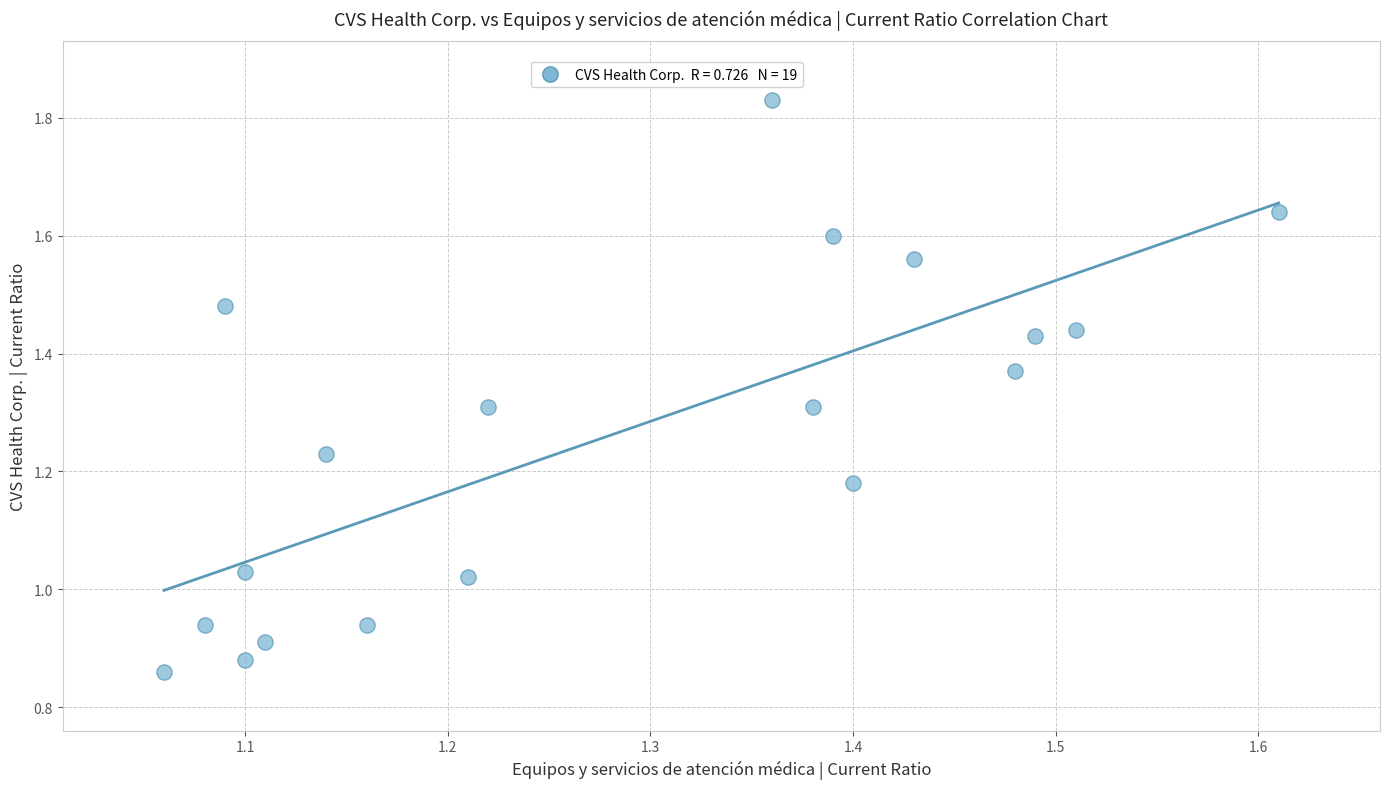

What is the range of X values (max minus min)?

0.6